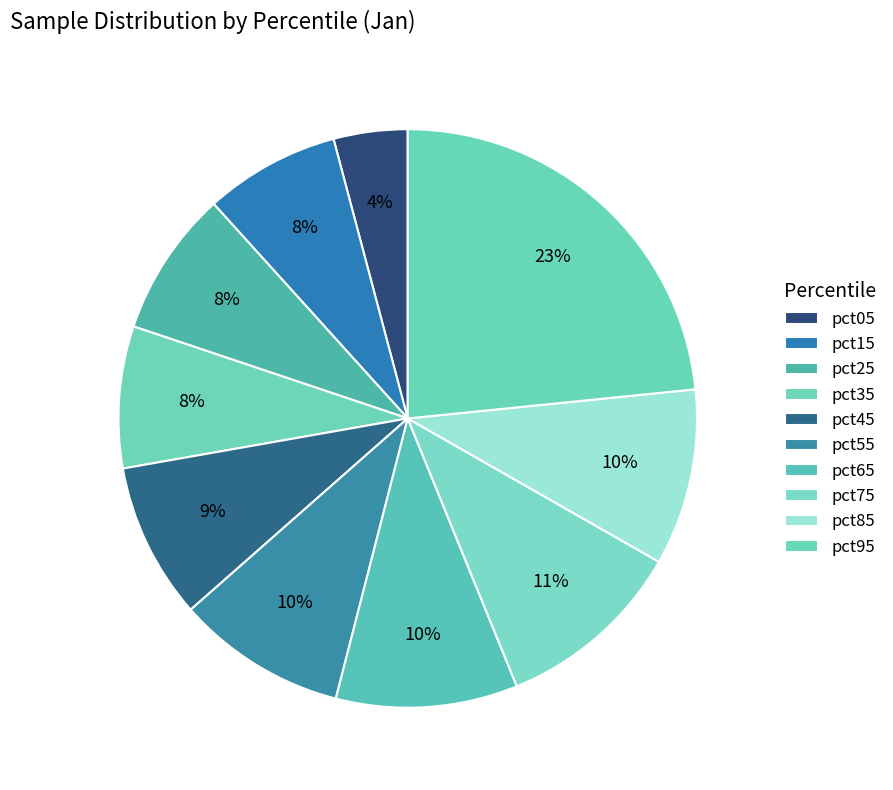

Which slice is the smallest?

pct05